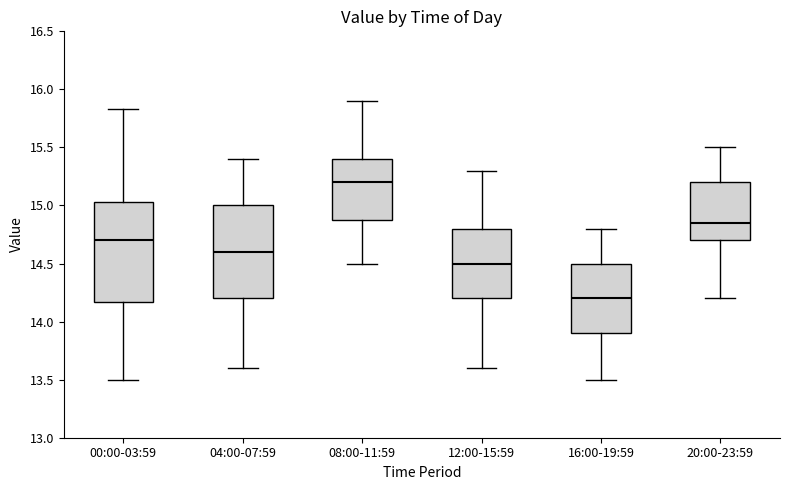

Comparing the boxes themselves (not the whiskers), which one is the tallest?

00:00-03:59